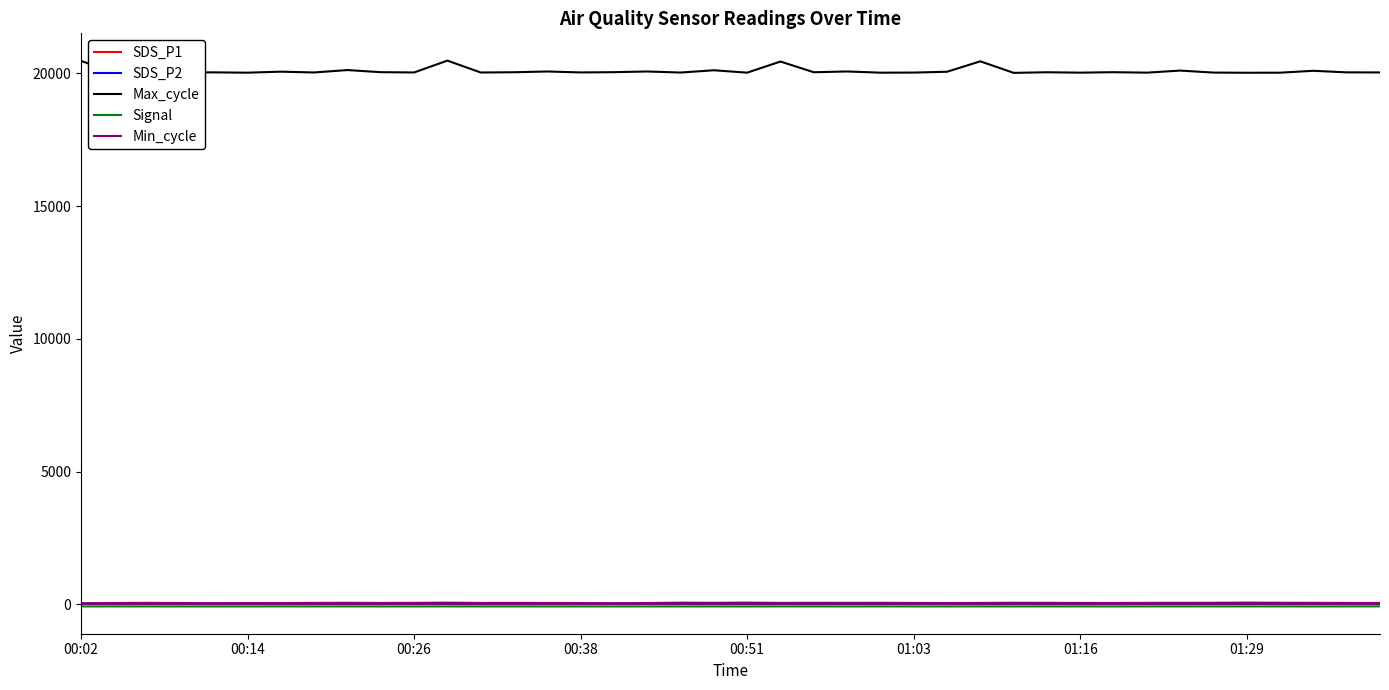

What is the greatest value displayed?

20478.0